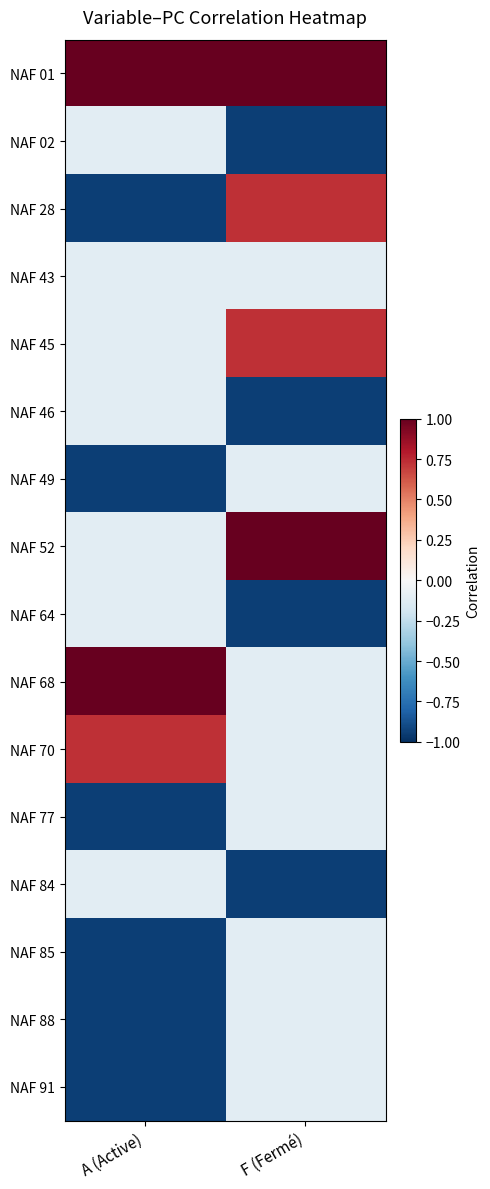

Reading left to right, what are all the values shown in this chart?

NAF 01: A (Active)=1.0	F (Fermé)=1.0
NAF 02: A (Active)=-0.1	F (Fermé)=-0.9
NAF 28: A (Active)=-0.9	F (Fermé)=0.7
NAF 43: A (Active)=-0.1	F (Fermé)=-0.1
NAF 45: A (Active)=-0.1	F (Fermé)=0.7
NAF 46: A (Active)=-0.1	F (Fermé)=-0.9
NAF 49: A (Active)=-0.9	F (Fermé)=-0.1
NAF 52: A (Active)=-0.1	F (Fermé)=1.0
NAF 64: A (Active)=-0.1	F (Fermé)=-0.9
NAF 68: A (Active)=1.0	F (Fermé)=-0.1
NAF 70: A (Active)=0.7	F (Fermé)=-0.1
NAF 77: A (Active)=-0.9	F (Fermé)=-0.1
NAF 84: A (Active)=-0.1	F (Fermé)=-0.9
NAF 85: A (Active)=-0.9	F (Fermé)=-0.1
NAF 88: A (Active)=-0.9	F (Fermé)=-0.1
NAF 91: A (Active)=-0.9	F (Fermé)=-0.1